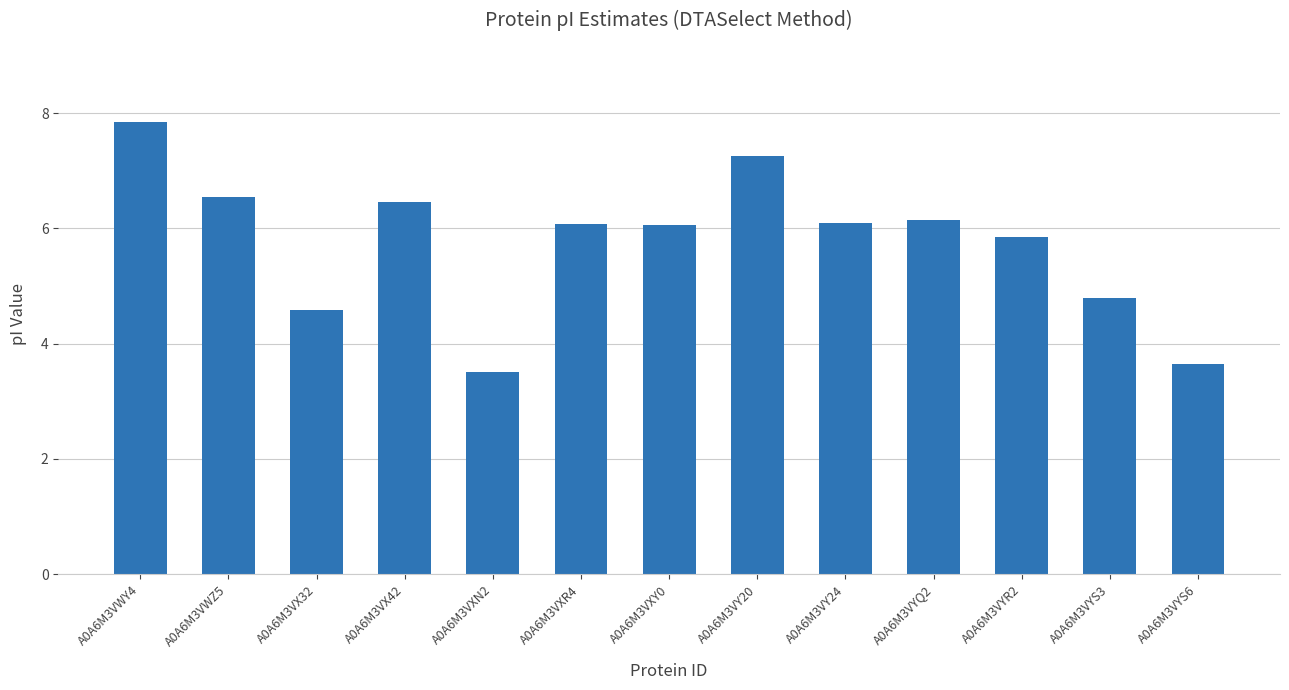

What is the label of the 5th bar from the right?

A0A6M3VY24